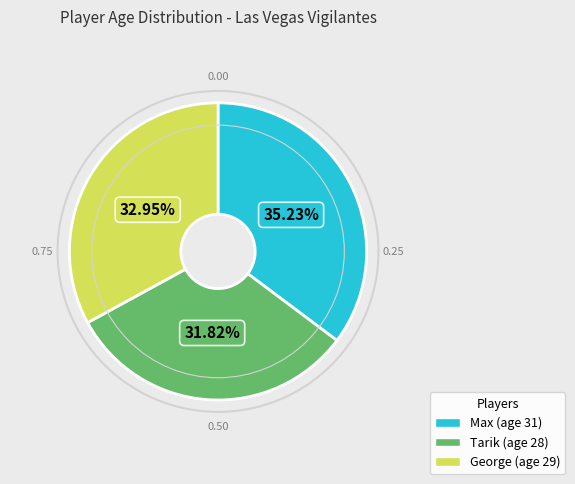

Is George the majority of the pie?

No